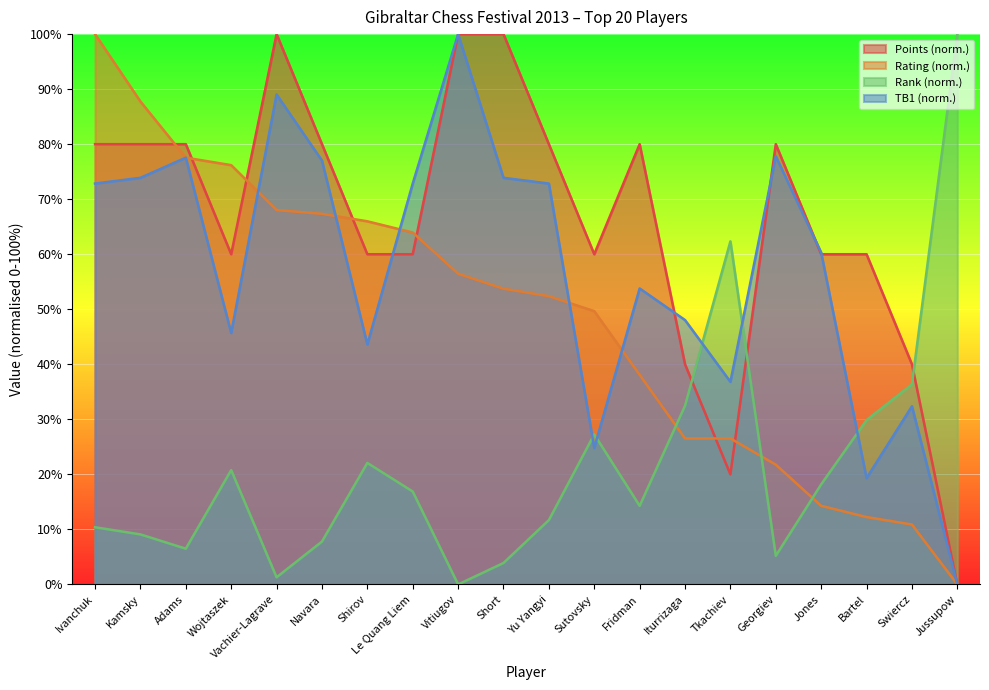

What is the total value across all series at Yu Yangyi?

216.9